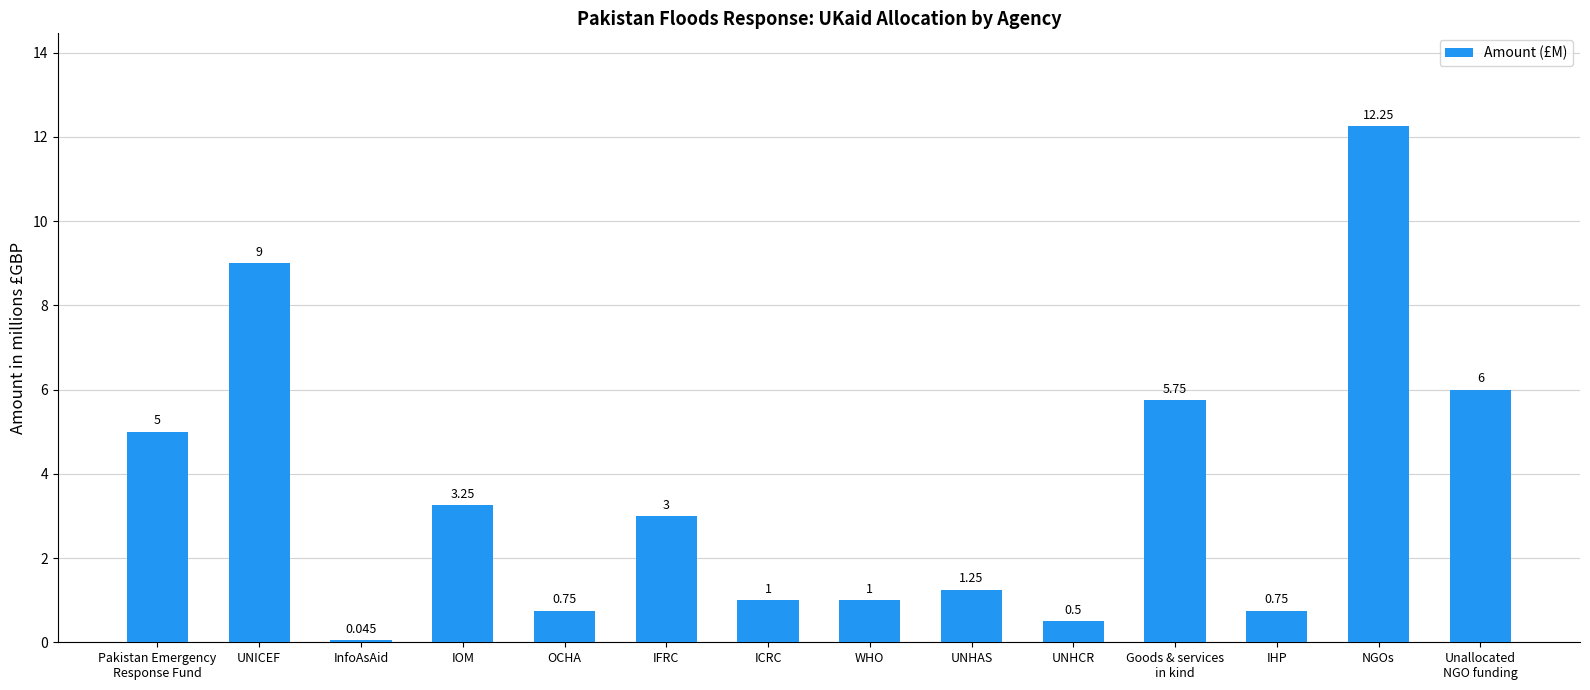

Between OCHA and Goods & services
in kind, which is larger?

Goods & services
in kind